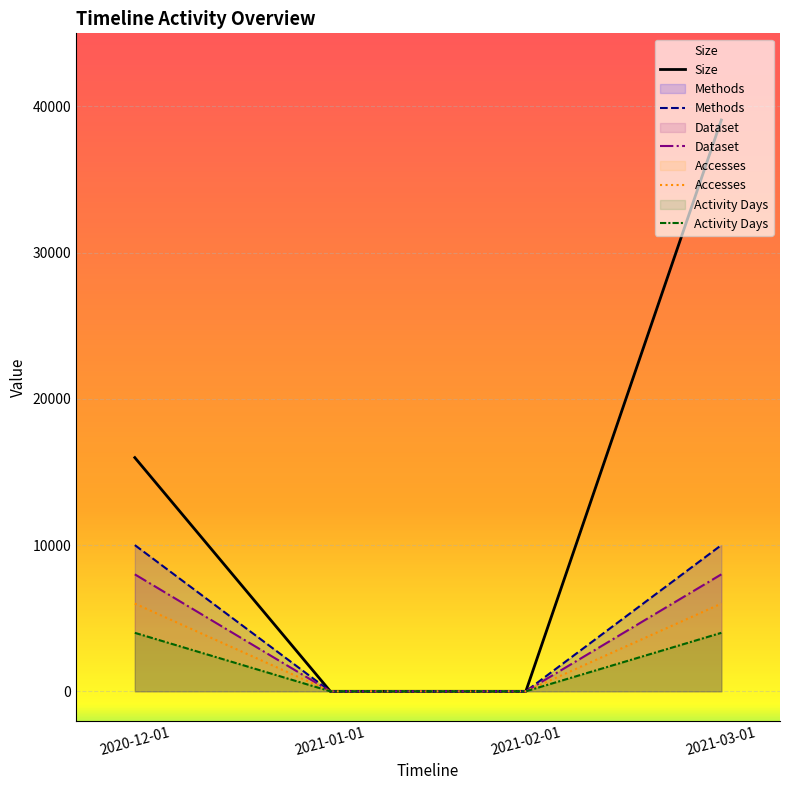

Count the Methods values in the range 0 to 10000.

4